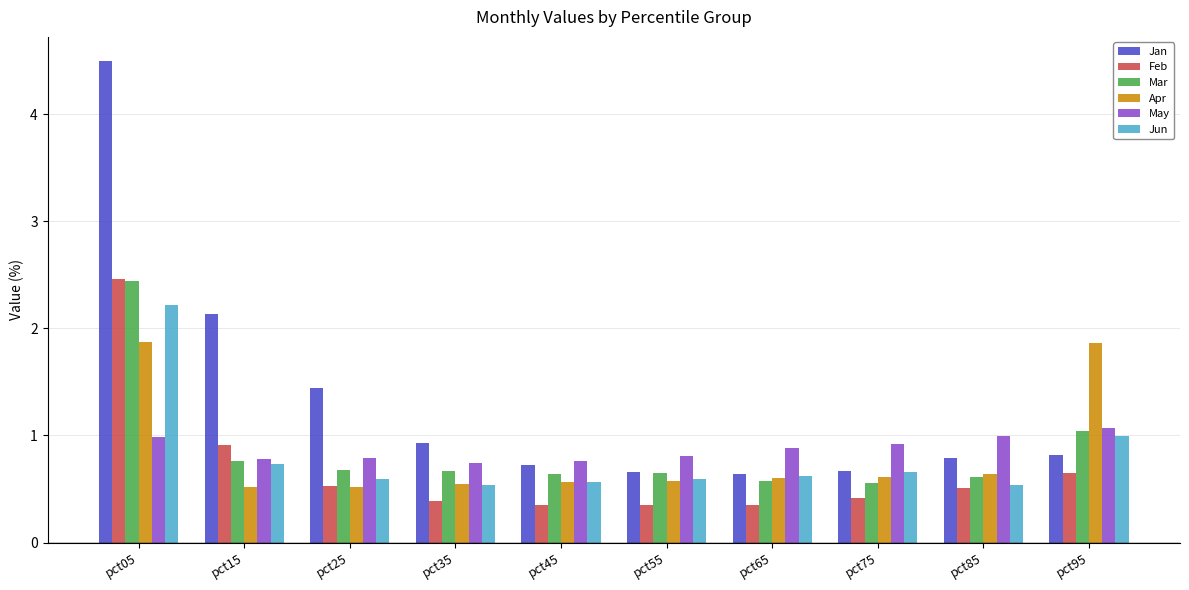

How many bars are there in total?

60